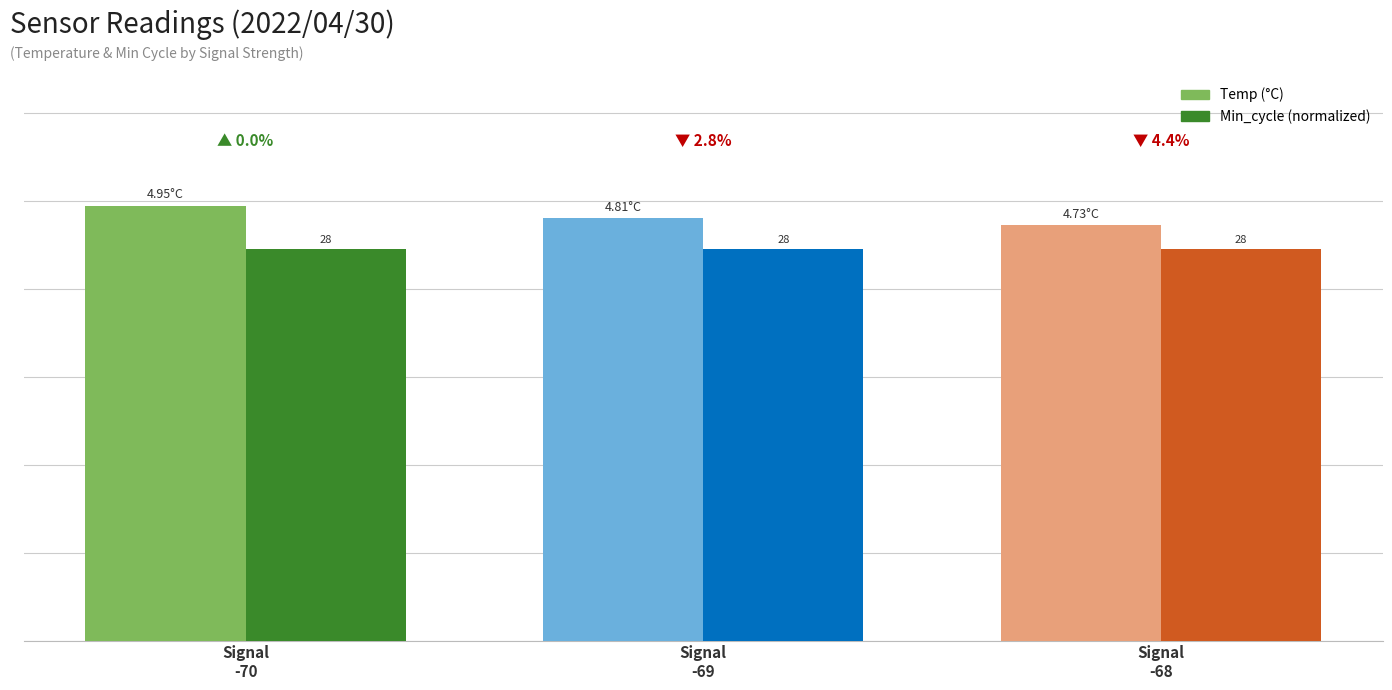

The value of Min_cycle (norm.) at Signal
-70 is 6.1. True or false?

False